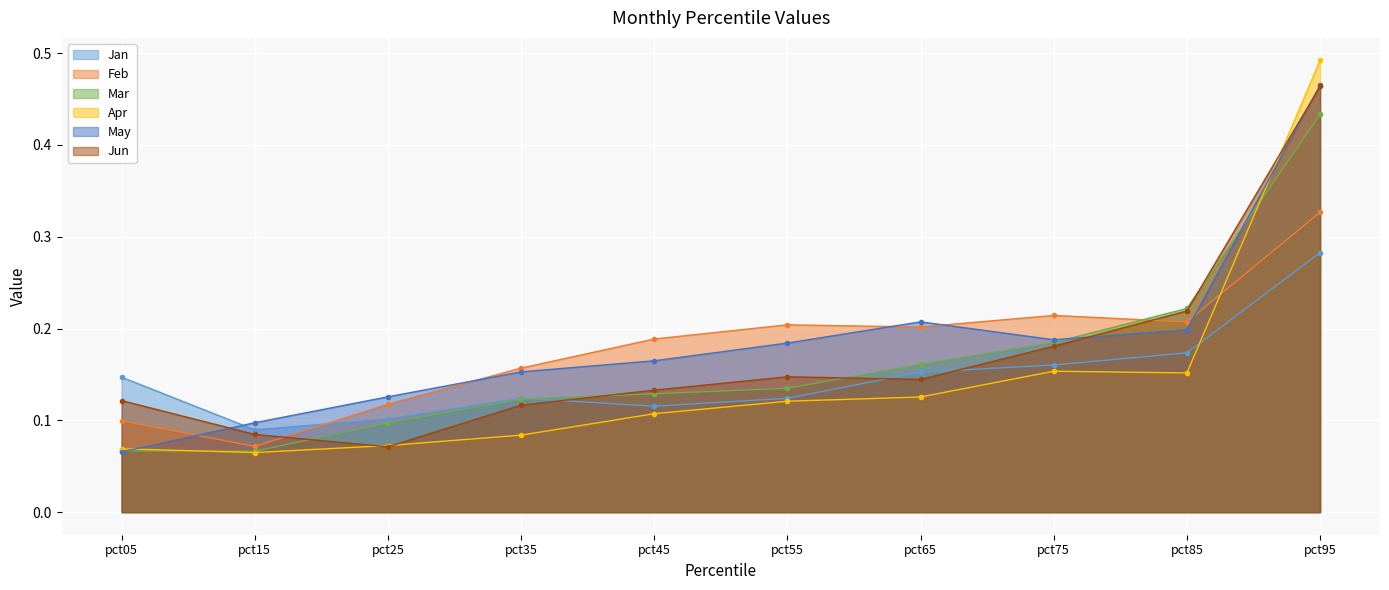

Reading right to left, what are all the values shown in this chart?

Jan: 0.3	0.2	0.2	0.2	0.1	0.1	0.1	0.1	0.1	0.1
Feb: 0.3	0.2	0.2	0.2	0.2	0.2	0.2	0.1	0.1	0.1
Mar: 0.4	0.2	0.2	0.2	0.1	0.1	0.1	0.1	0.1	0.1
Apr: 0.5	0.2	0.2	0.1	0.1	0.1	0.1	0.1	0.1	0.1
May: 0.5	0.2	0.2	0.2	0.2	0.2	0.2	0.1	0.1	0.1
Jun: 0.5	0.2	0.2	0.1	0.1	0.1	0.1	0.1	0.1	0.1